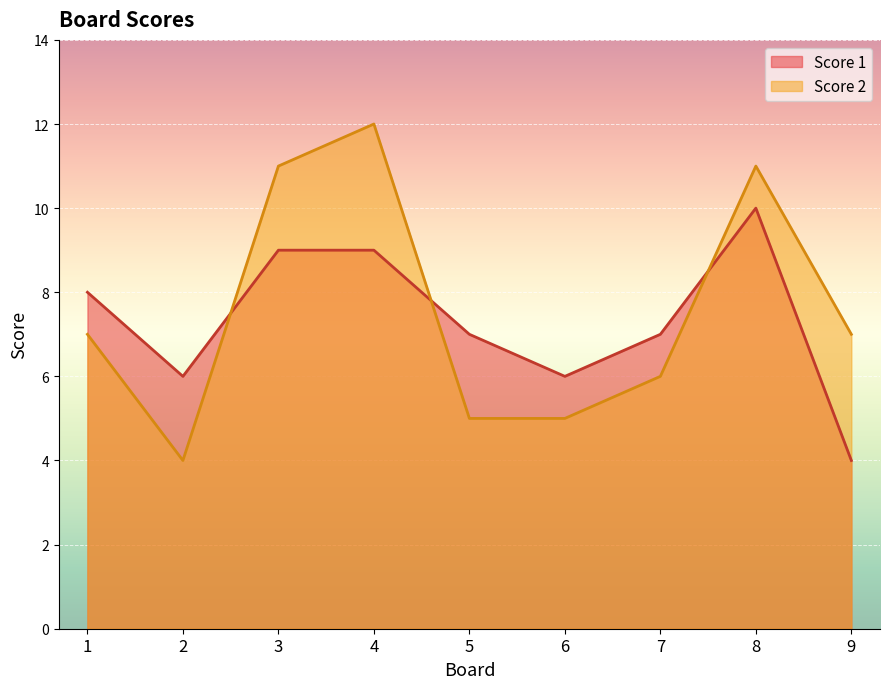

True or false: Score 2 and Score 1 intersect in this chart.

True